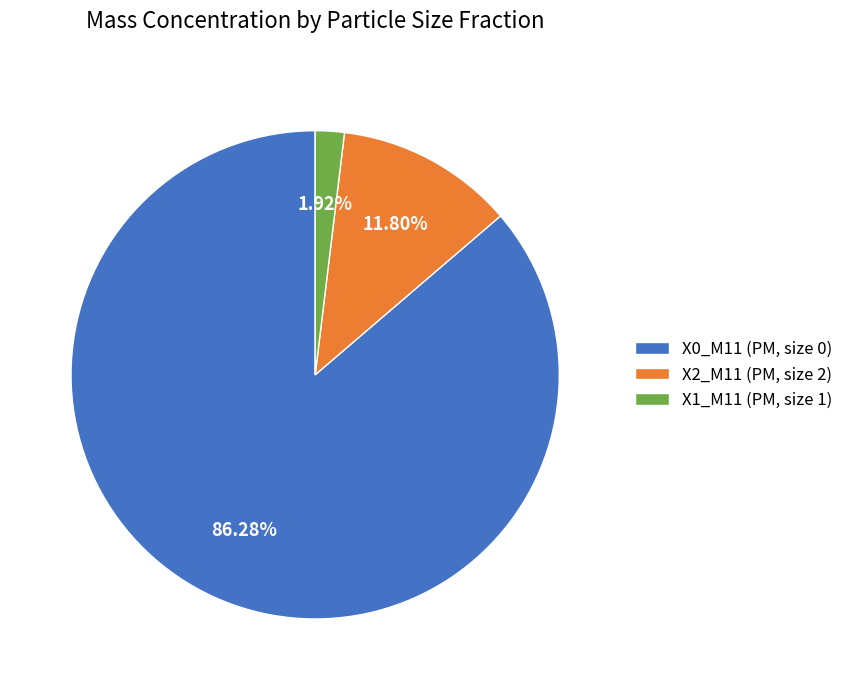

Is the sum of X1_M11 (PM, size 1) and X0_M11 (PM, size 0) greater than half?

Yes